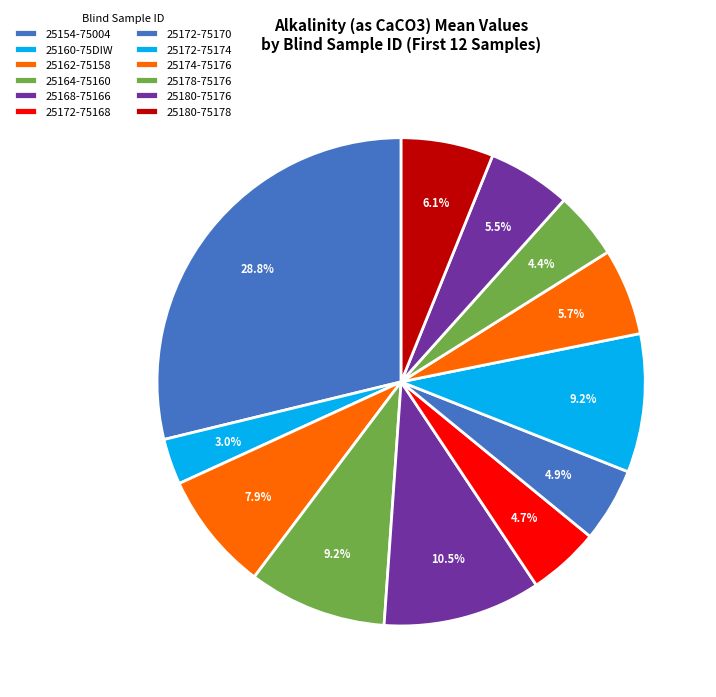

The 25164-75160 slice represents 19% of the pie. True or false?

False